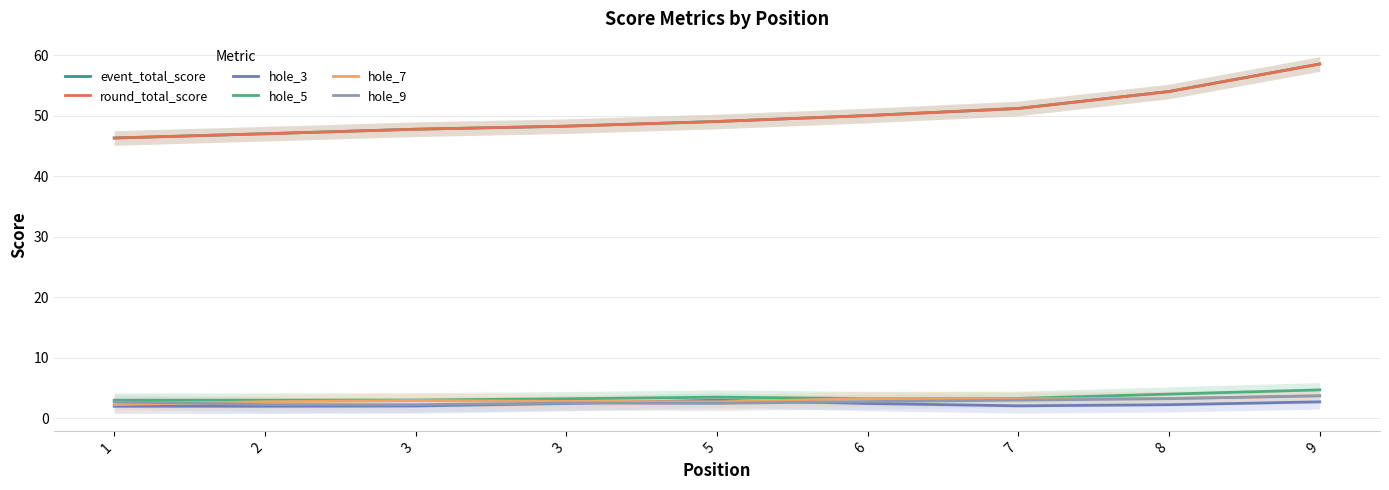

Reading left to right, extract all data points from this chart.

event_total_score: 1=46.3	2=47.0	3=47.7	3=48.3	5=49.0	6=50.0	7=51.2	8=54.0	9=58.5
round_total_score: 1=46.3	2=47.0	3=47.7	3=48.3	5=49.0	6=50.0	7=51.2	8=54.0	9=58.5
hole_3: 1=2.0	2=2.0	3=2.0	3=2.5	5=3.0	6=2.5	7=2.1	8=2.3	9=2.7
hole_5: 1=3.0	2=3.0	3=3.0	3=3.2	5=3.5	6=3.3	7=3.3	8=4.0	9=4.7
hole_7: 1=2.3	2=2.7	3=3.0	3=2.8	5=2.7	6=3.3	7=3.2	8=3.3	9=3.7
hole_9: 1=2.7	2=2.3	3=2.3	3=2.5	5=2.5	6=2.8	7=3.0	8=3.2	9=3.7